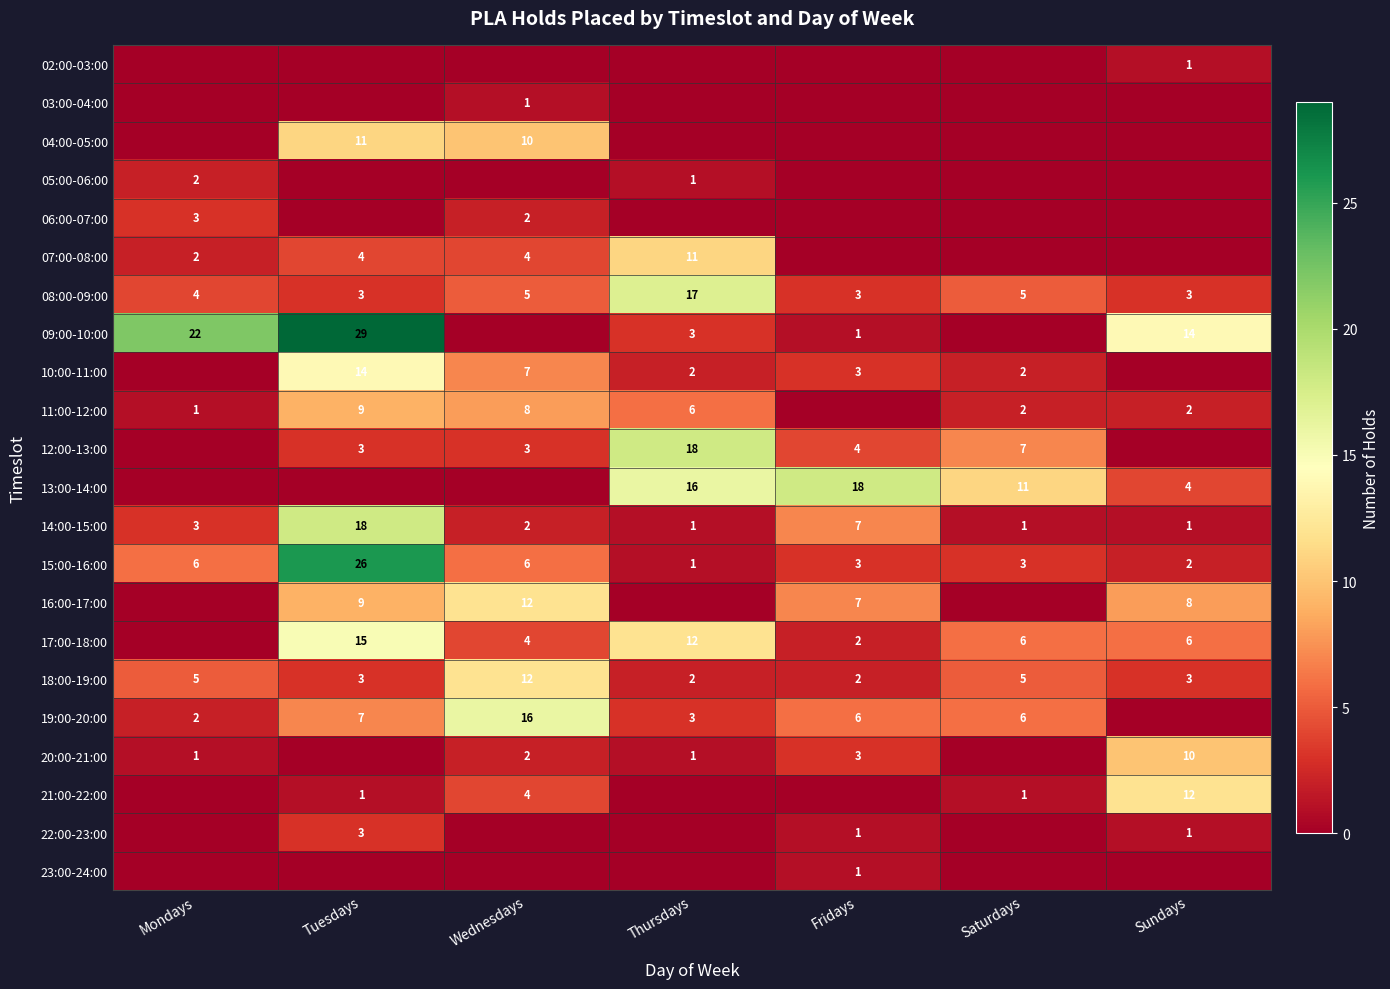

Count the number of categories in the chart.

7